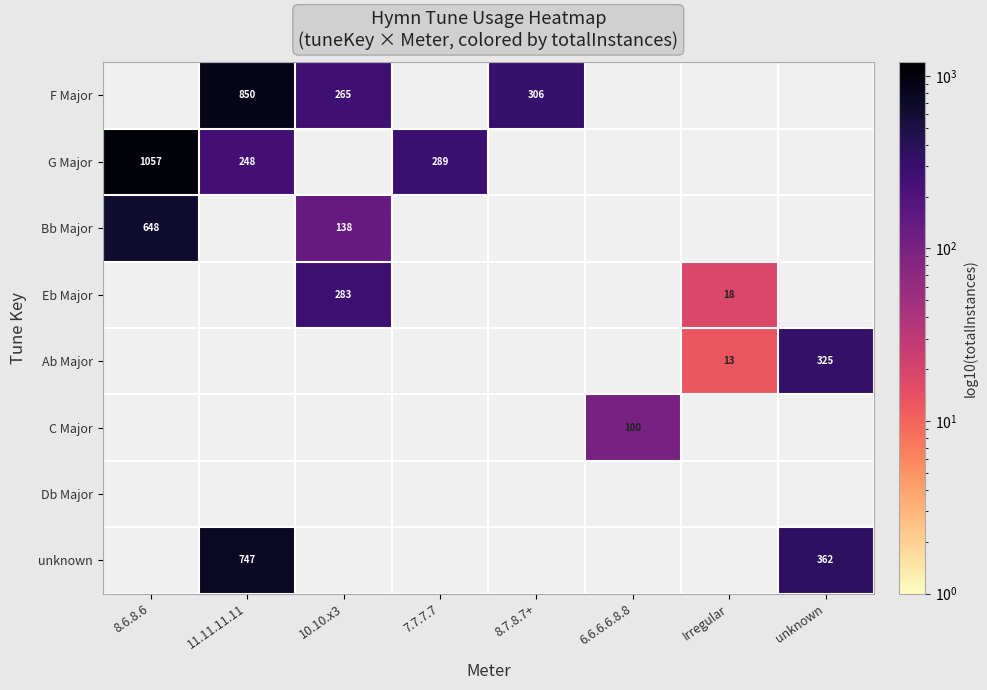

True or false: Bb Major has a value of 648 at 8.6.8.6.

True